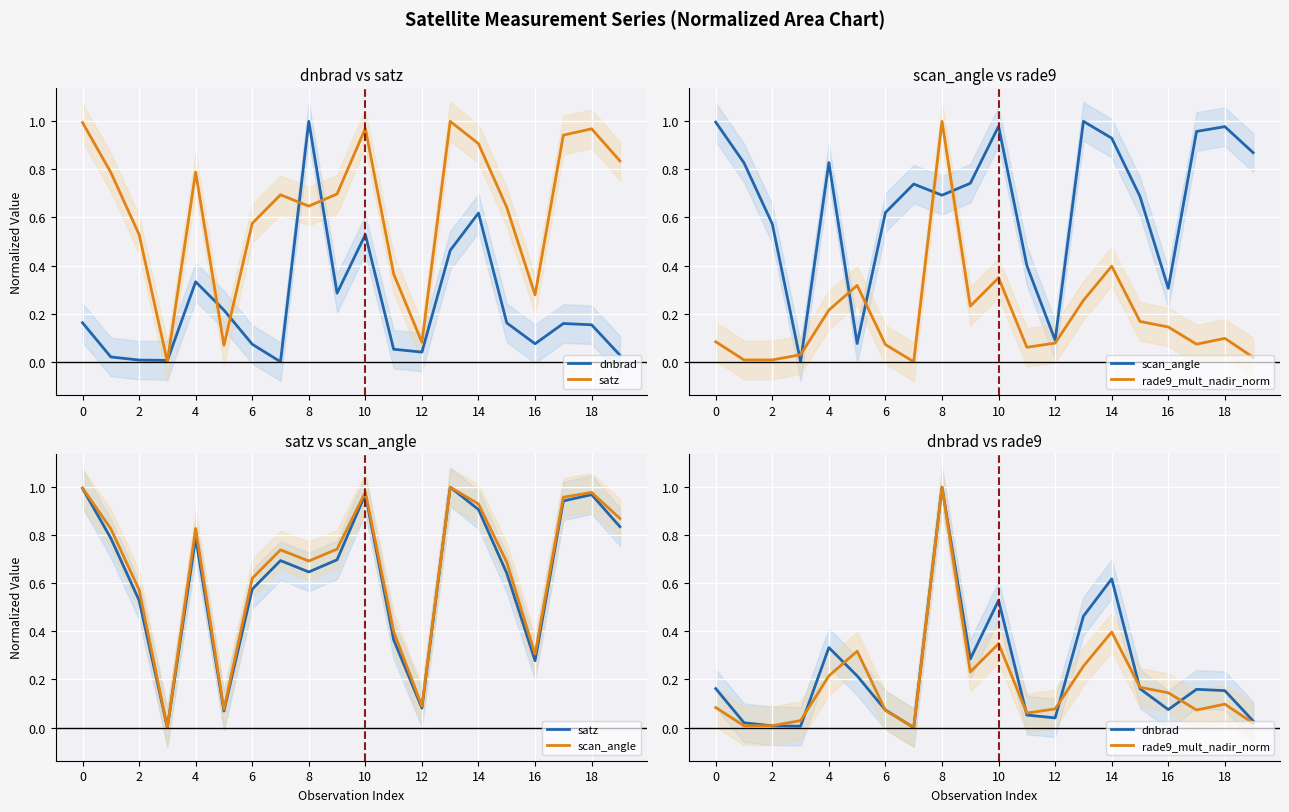

What is the sum of all satz values?

12.8